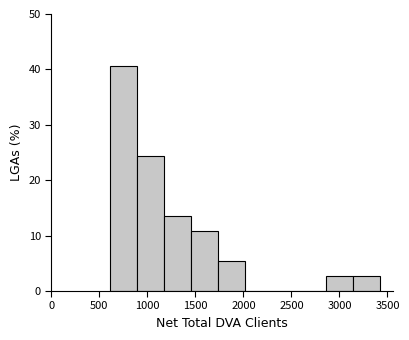

Reading left to right, transcribe this chart: for each bar, give the range it covers on the x-axis and its height. Neither the bar edges nor the heights are printed on the chart, so give them approximately, as read against the axes.

600 to 900: 41
900 to 1150: 24
1150 to 1450: 14
1450 to 1750: 11
1750 to 2000: 5
2000 to 2300: 0
2300 to 2600: 0
2600 to 2850: 0
2850 to 3150: 3
3150 to 3400: 3